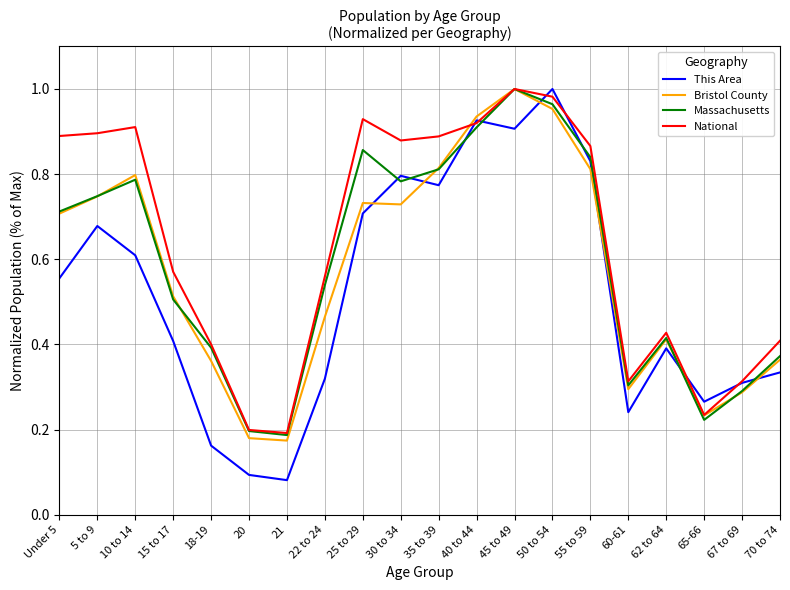

What is the sum of the Bristol County values at 67 to 69 and 45 to 49?

1.3